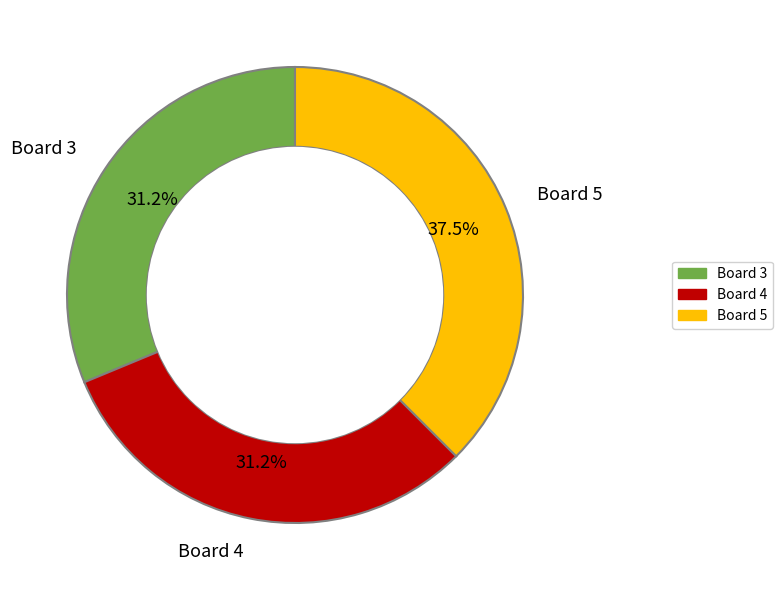

Is there any slice that represents more than half of the pie?

No